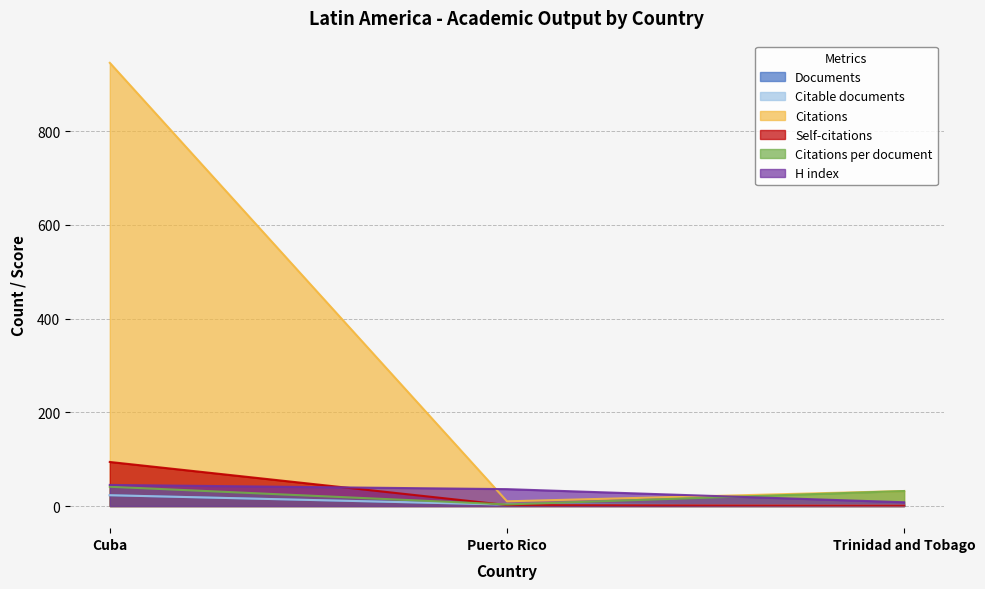

What position from the left is Puerto Rico?

2